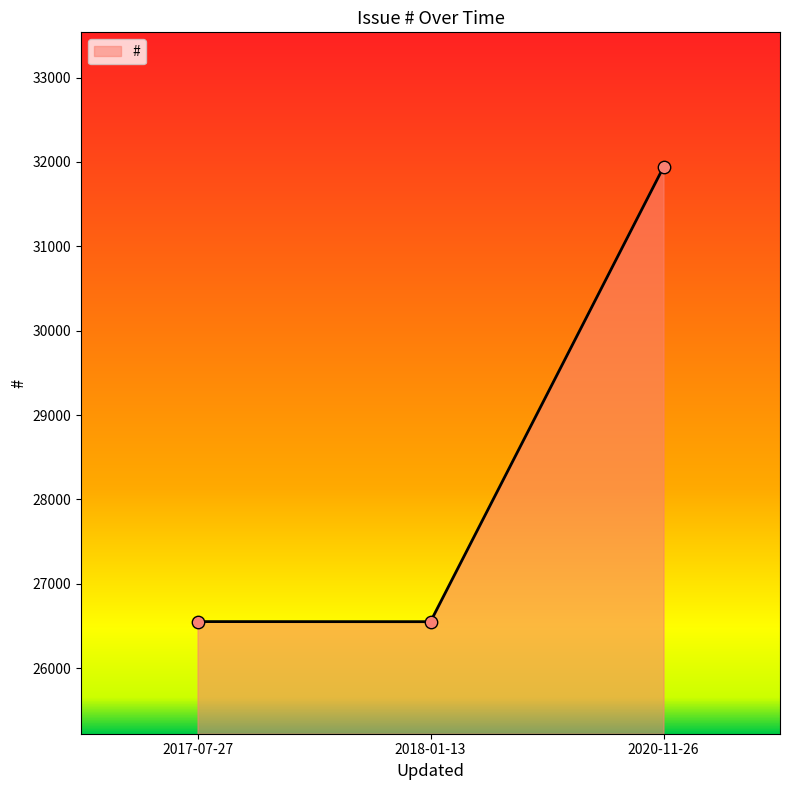

Approximately how many times larger is the value at 2017-07-27 compared to 2018-01-13?

1.0